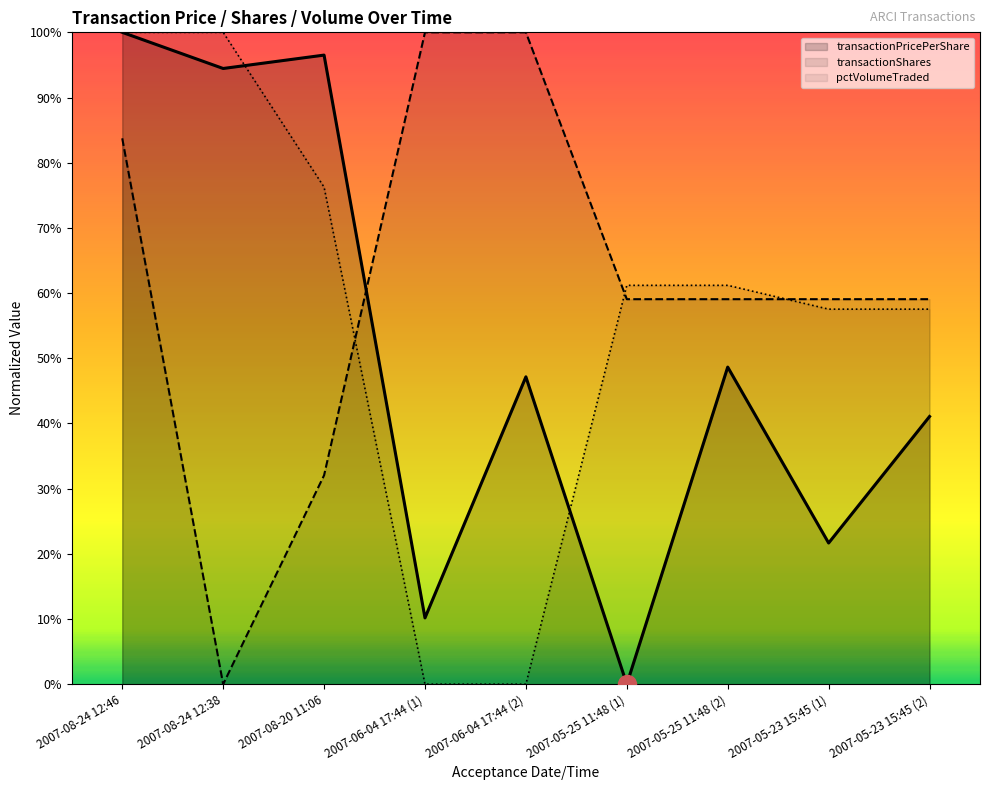

What is the value of the pctVolumeTraded point at the 2nd from the left?

1.0